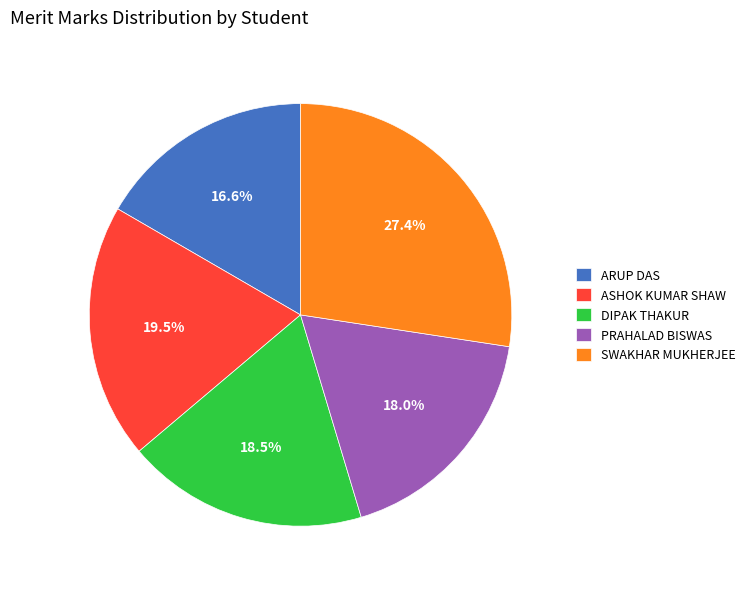

Does PRAHALAD BISWAS represent more than half of the total?

No